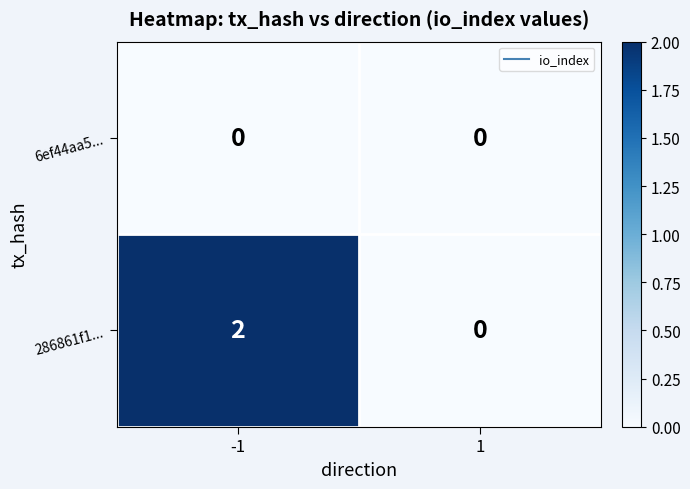

The 286861f1... series shows -1 at 1. True or false?

False